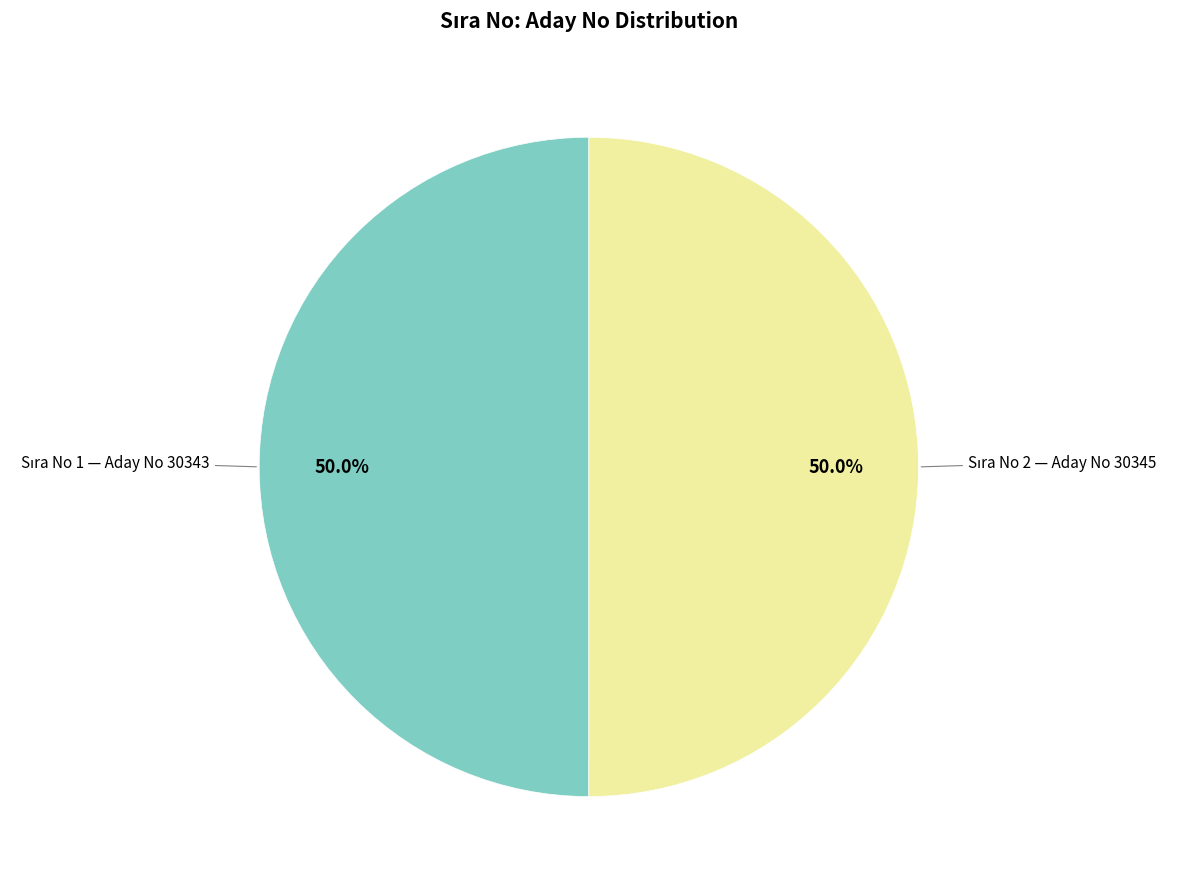

How many segments does this pie chart have?

2